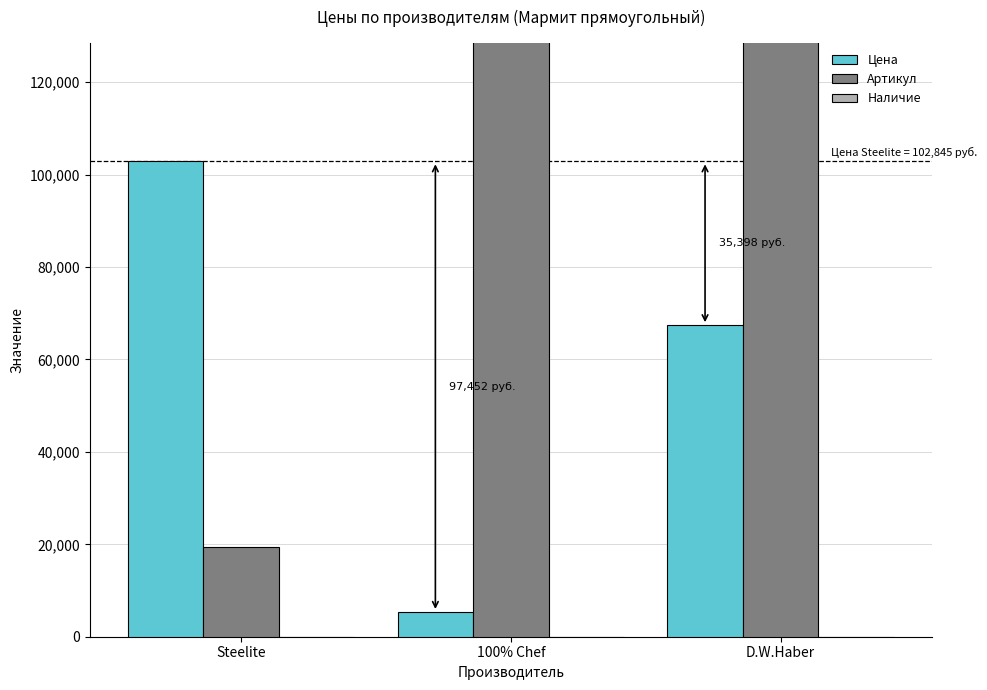

Reading left to right, transcribe all the data shown in this chart.

Цена: Steelite=102845	100% Chef=5393	D.W.Haber=67447
Артикул: Steelite=19353	100% Chef=1048067	D.W.Haber=1054515
Наличие: Steelite=0	100% Chef=0	D.W.Haber=0